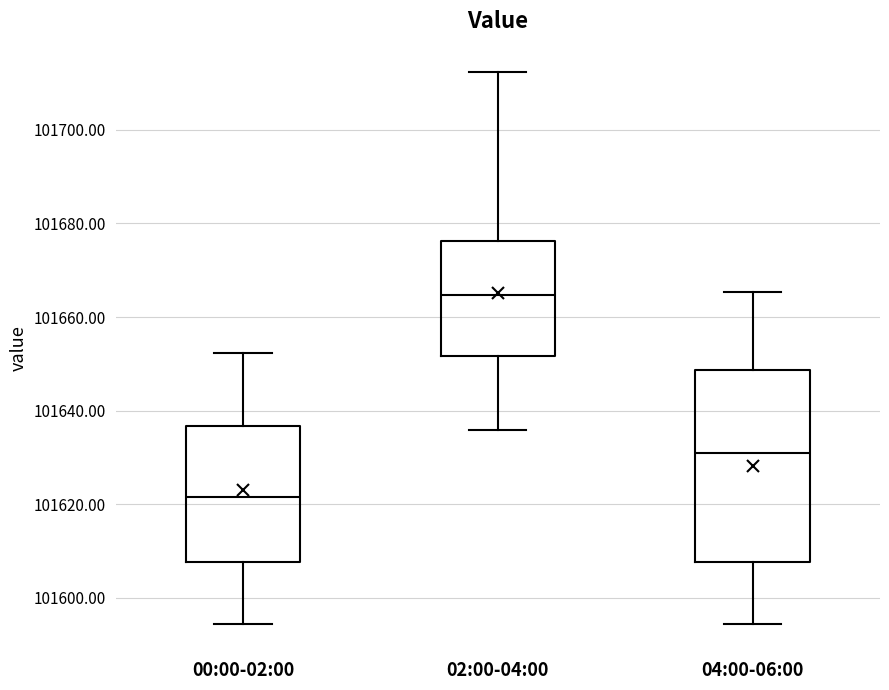

Which box's median line is the highest?

02:00-04:00